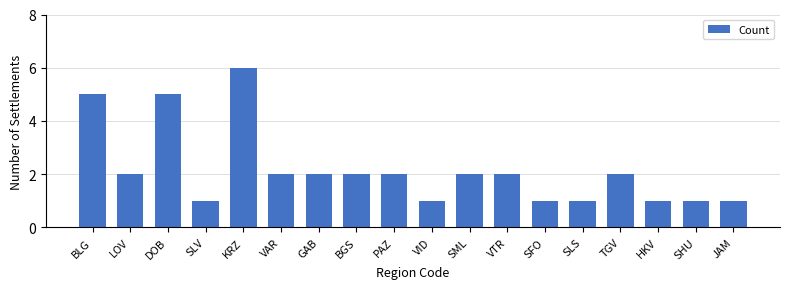

What is the label of the 6th bar from the left?

VAR